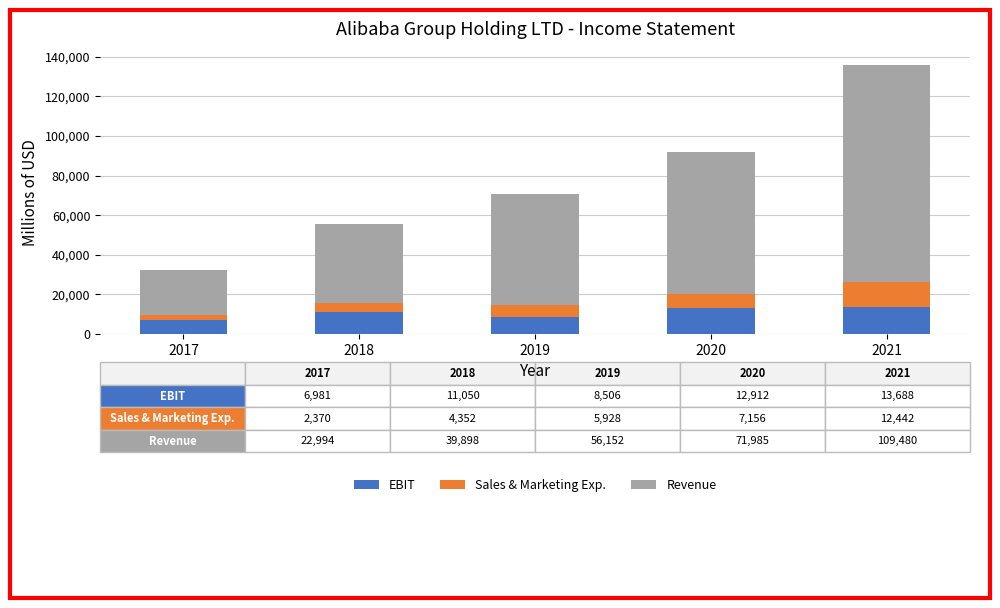

Reading left to right, what are the values for EBIT?

6981	11050	8506	12912	13688